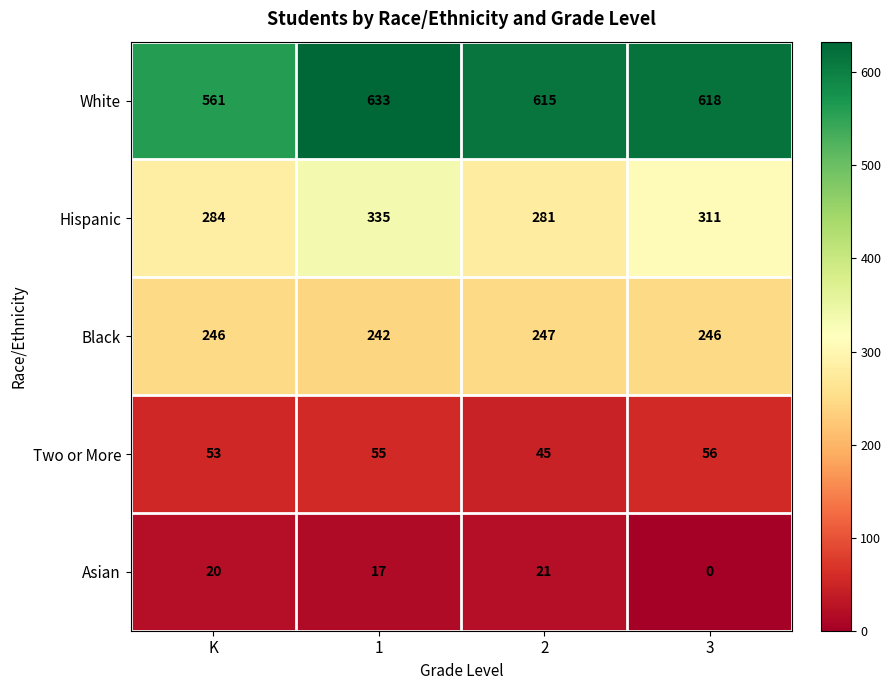

What is the spread (max minus min) of values at K?

541